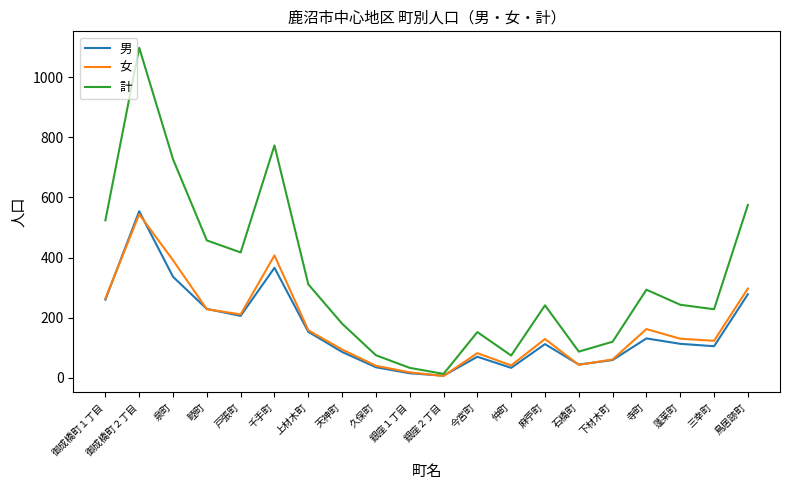

True or false: 男 has a value of 112 at 麻苧町.

True